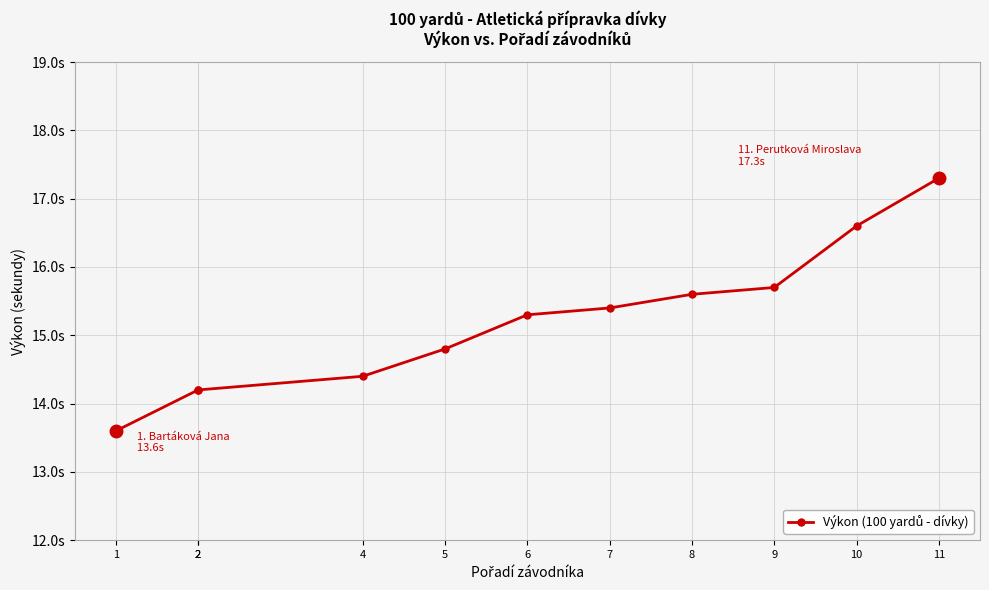

True or false: there are more than 0 points higher than both neighbors.

False